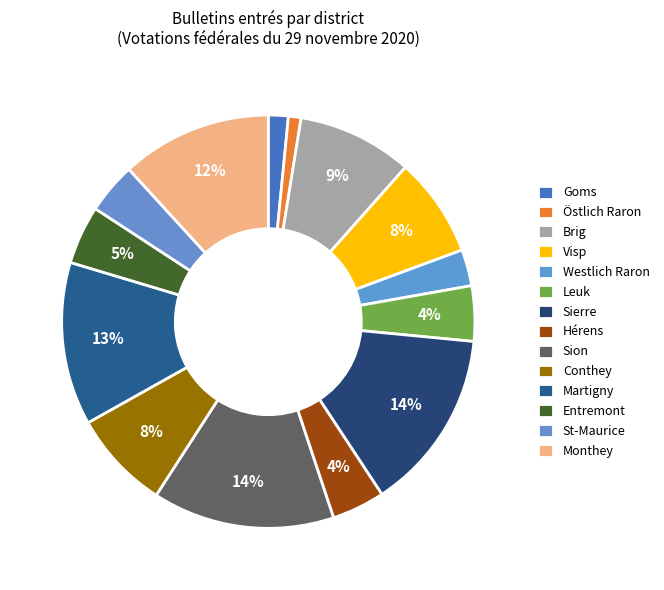

To the nearest percent, what percentage of the pie is Entremont?

5%